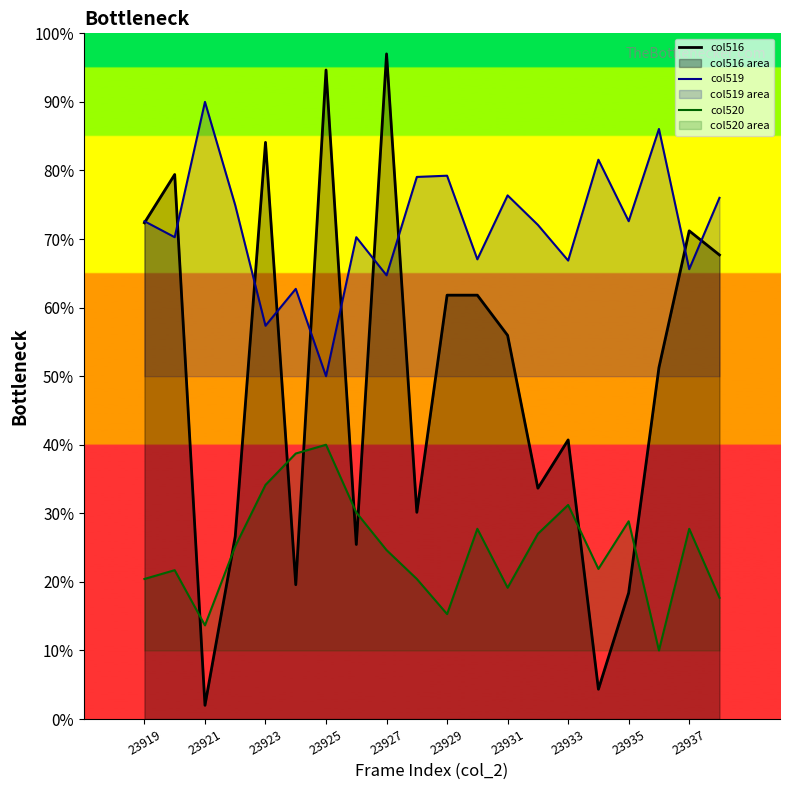

How many lines are shown in the chart?

3